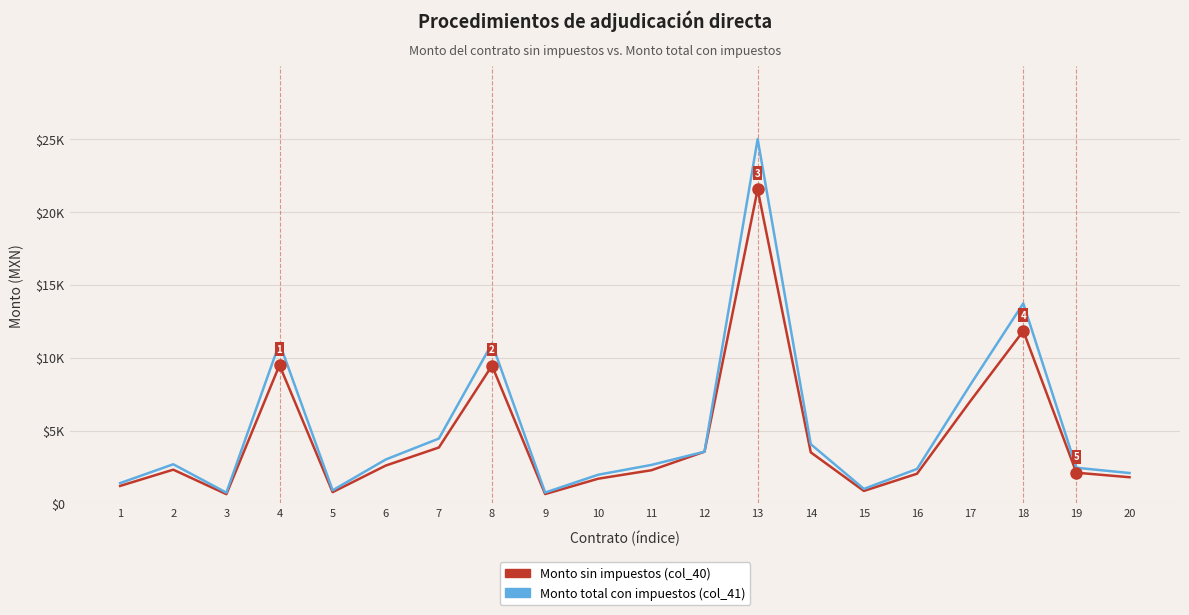

What is the approximate value of Monto total con impuestos (col_41) at 6?

3016.0